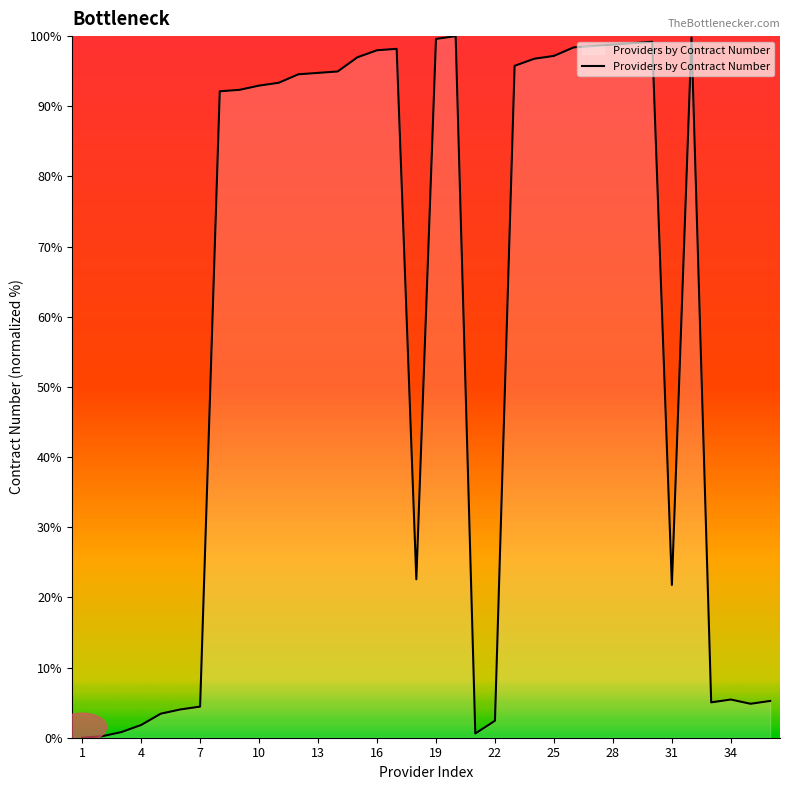

Does the chart display data point markers on the line(s)?

No